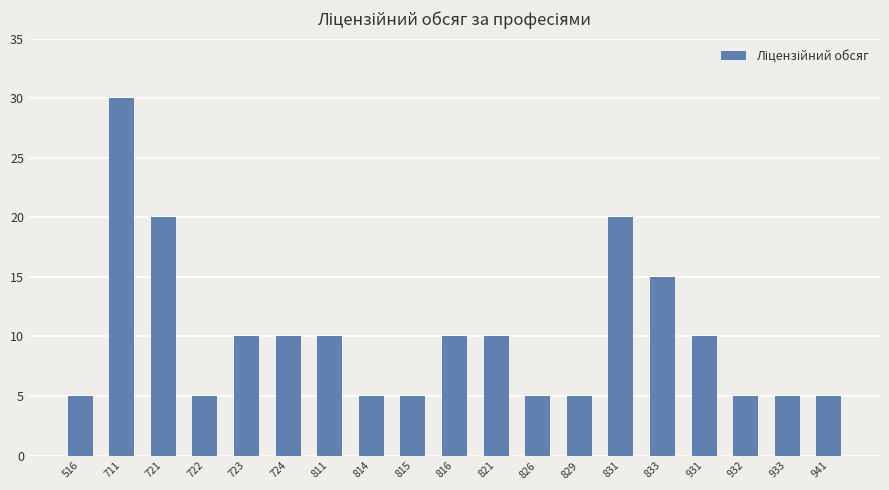

Reading left to right, what are all the values shown in this chart?

516=5	711=30	721=20	722=5	723=10	724=10	811=10	814=5	815=5	816=10	821=10	826=5	829=5	831=20	833=15	931=10	932=5	933=5	941=5